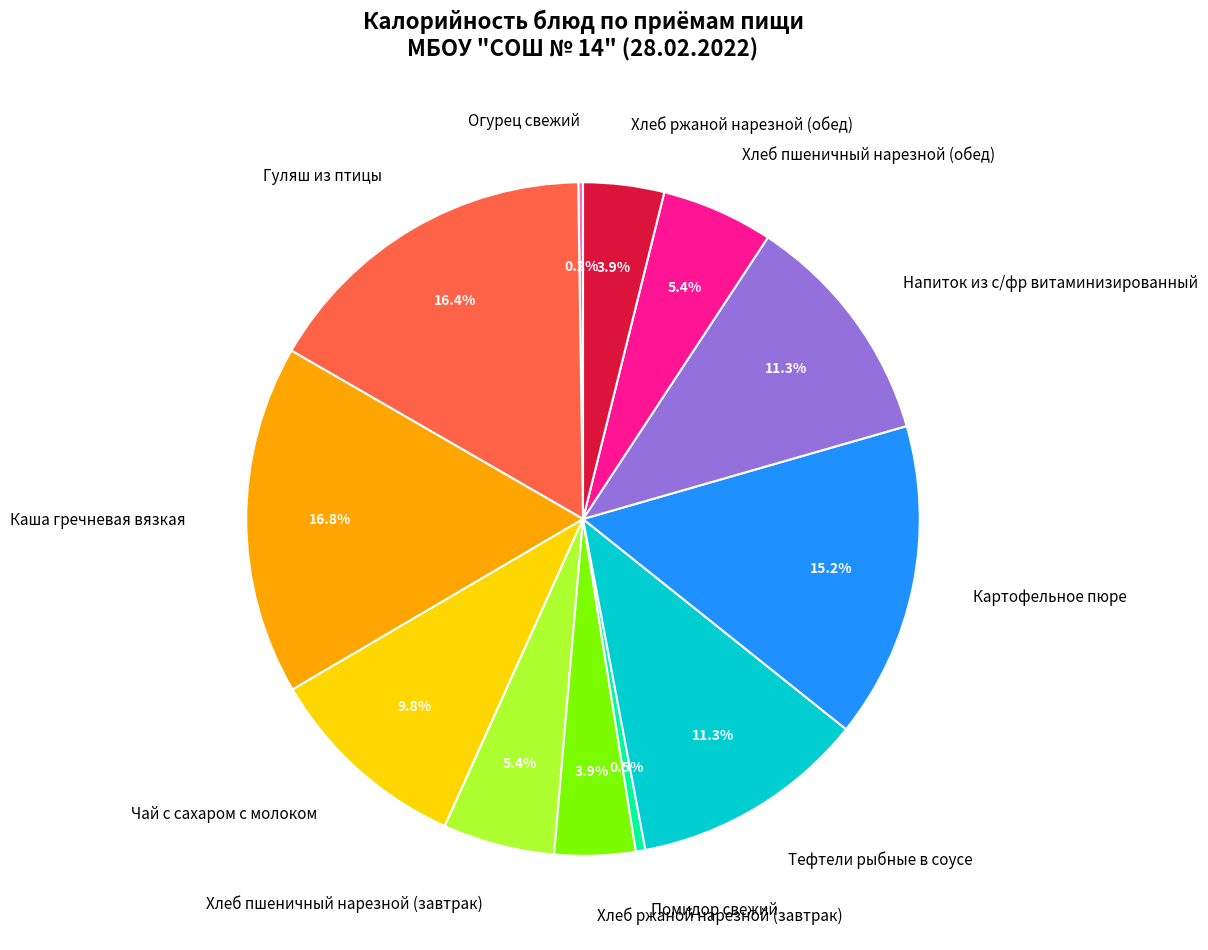

Does Помидор свежий account for over 50% of the chart?

No